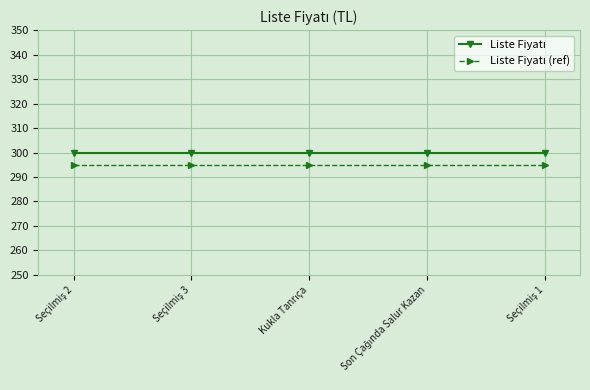

What is the greatest value displayed?

300